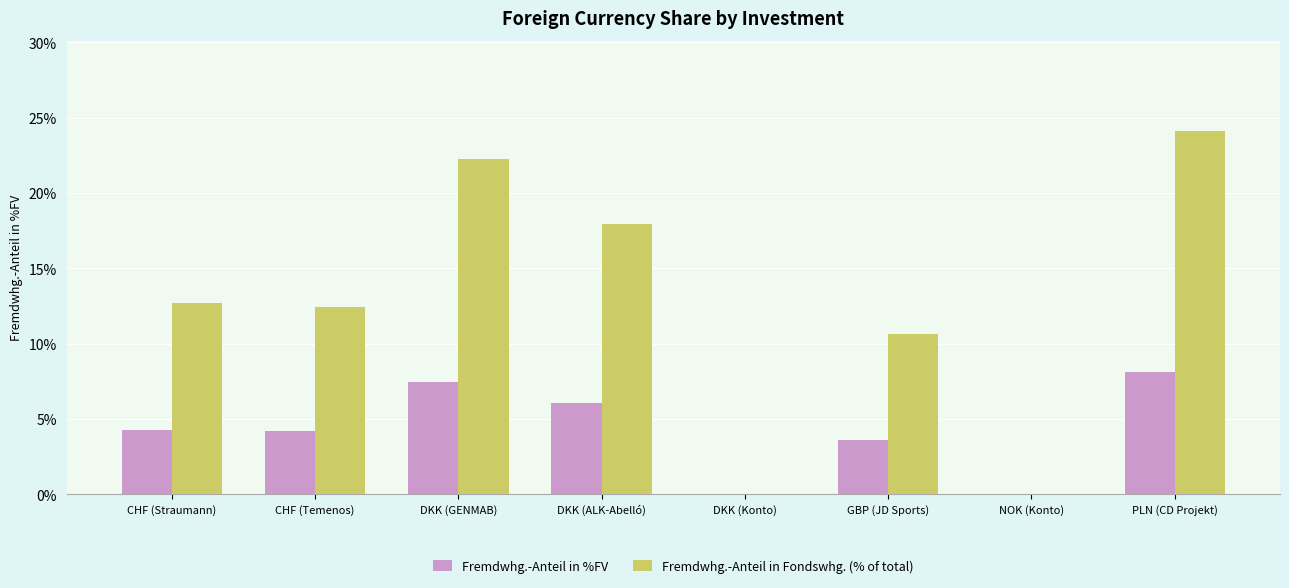

The value of Fremdwhg.-Anteil in %FV at CHF (Temenos) is 2.5. True or false?

False